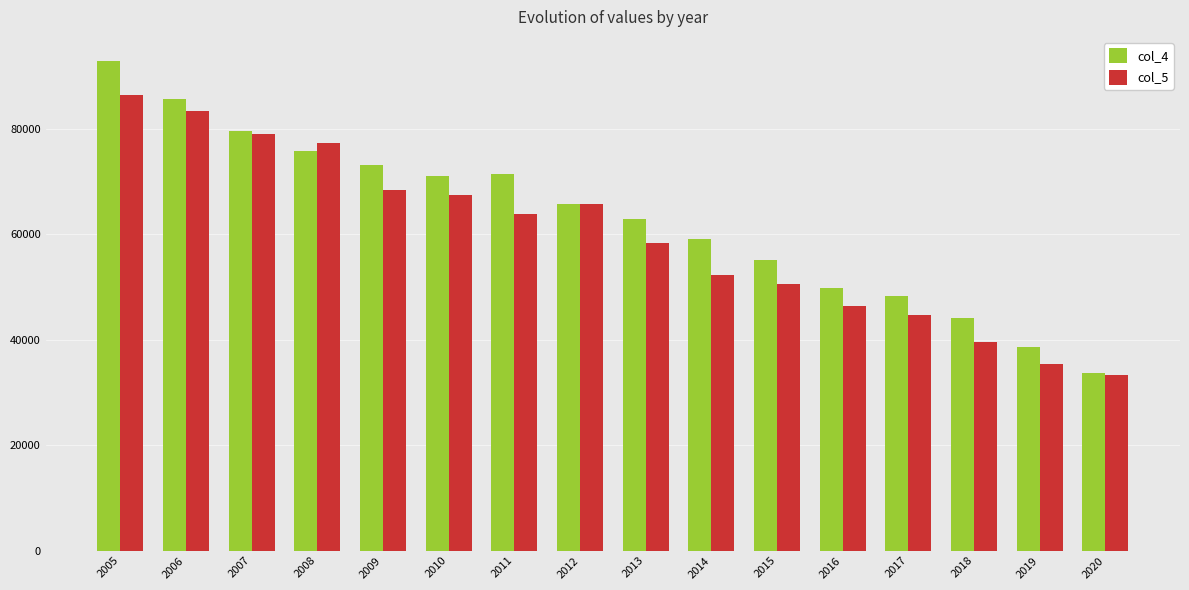

What is the greatest value displayed?

92789